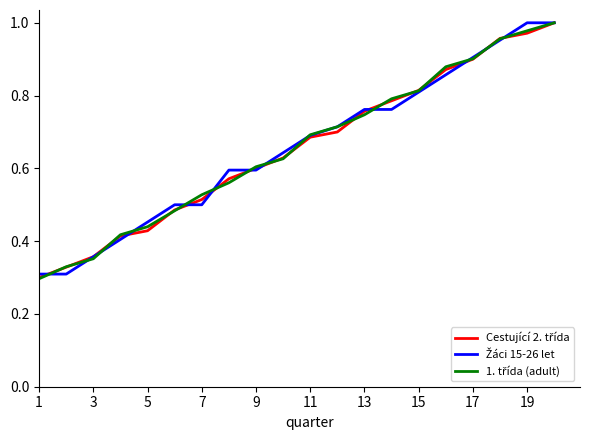

Does the chart display data point markers on the line(s)?

No